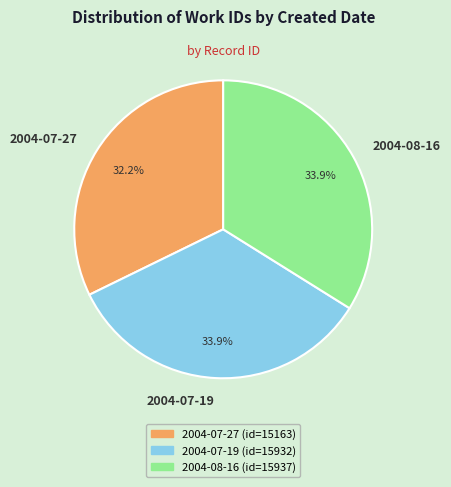

The 2004-07-19 slice represents 34% of the pie. True or false?

True